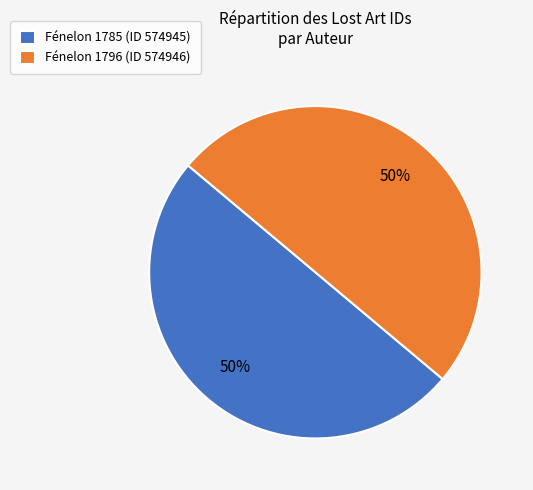

The Fénelon 1796 (ID 574946) slice represents 50% of the pie. True or false?

True